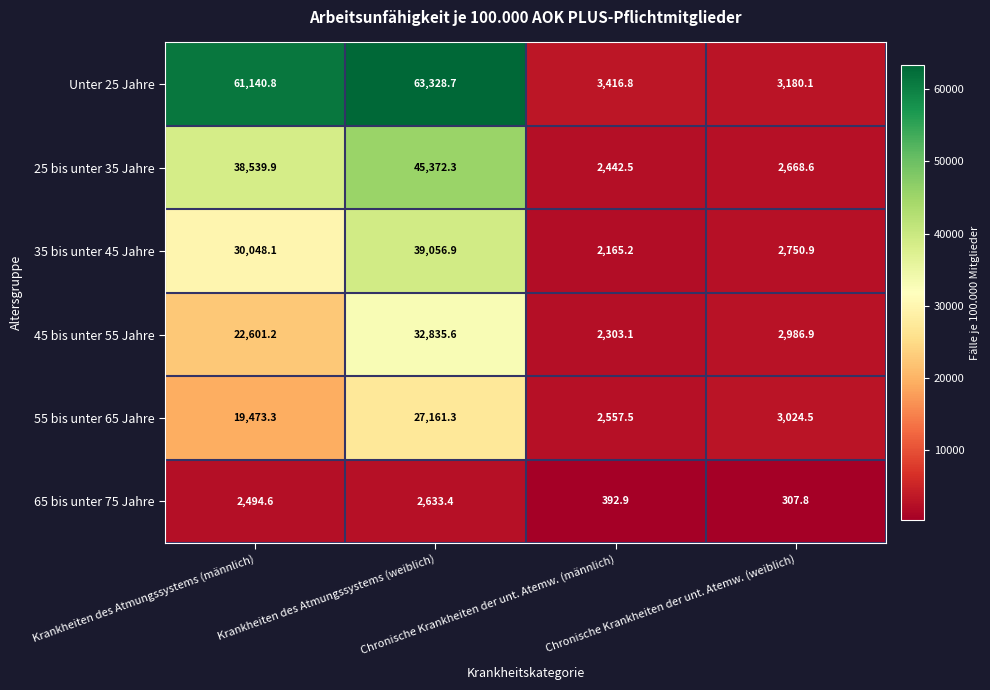

Which series has the largest total across all categories?

Unter 25 Jahre